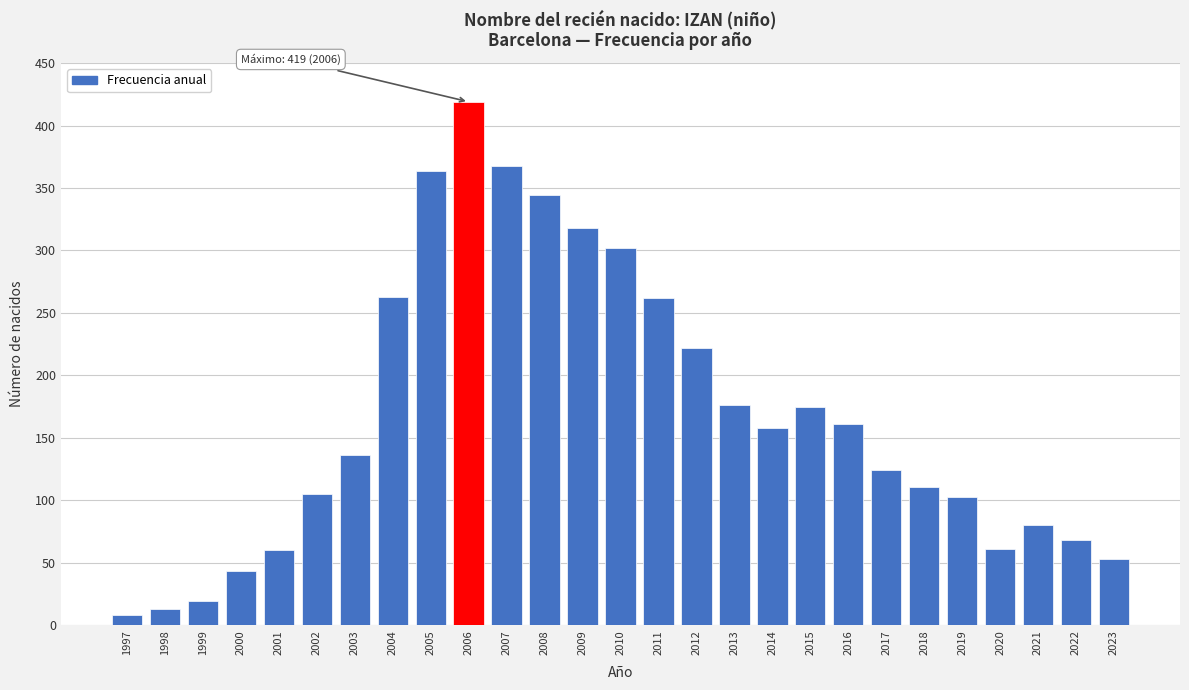

What is the difference between the maximum and second lowest values?

406